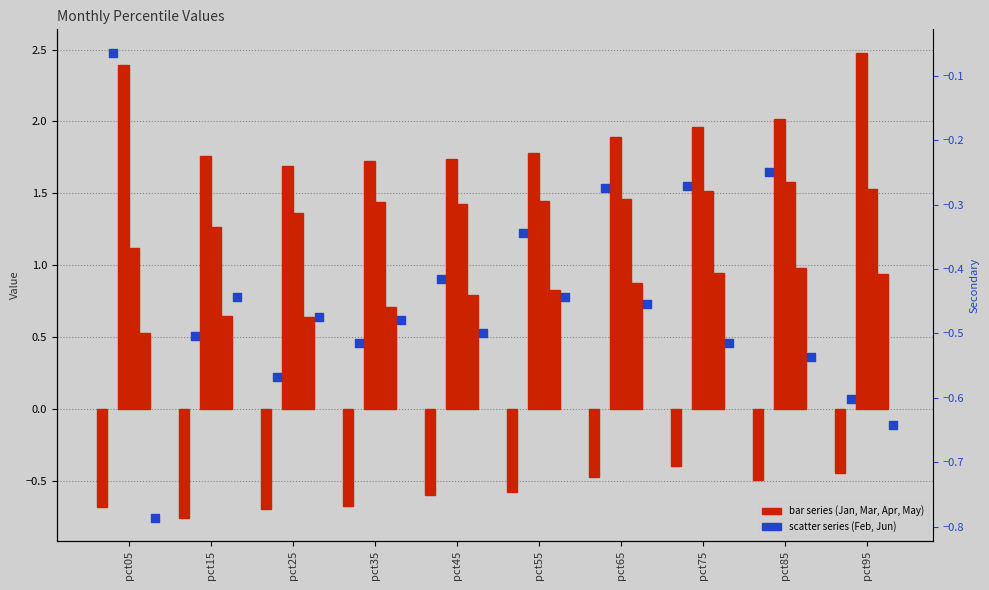

Which series has the widest spread of Y values?

Mar